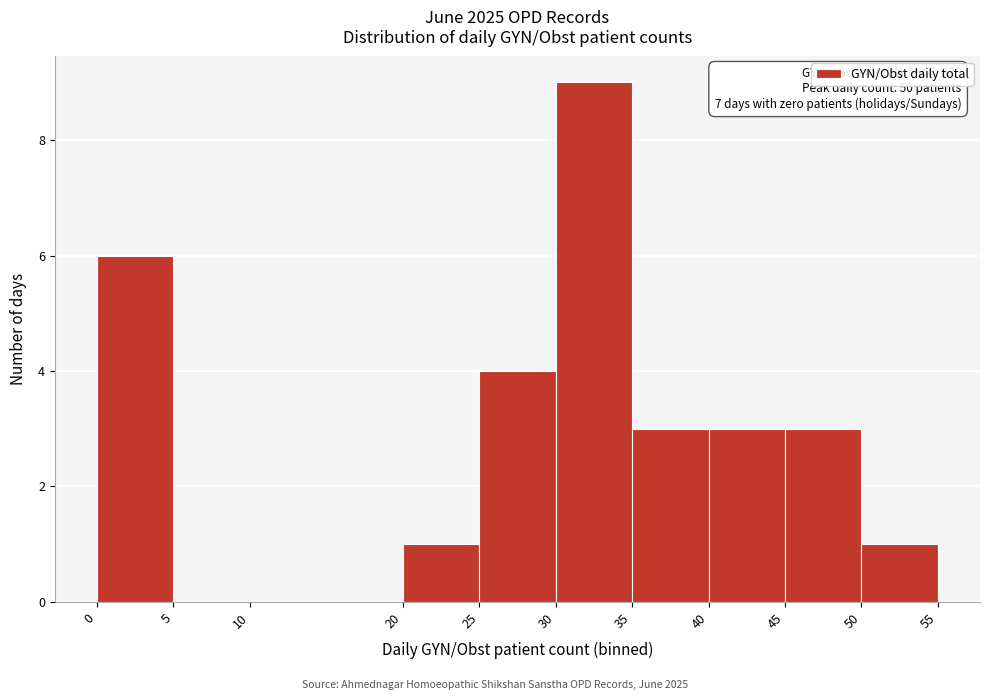

Which range on the x-axis has the tallest bar?

30 to 35